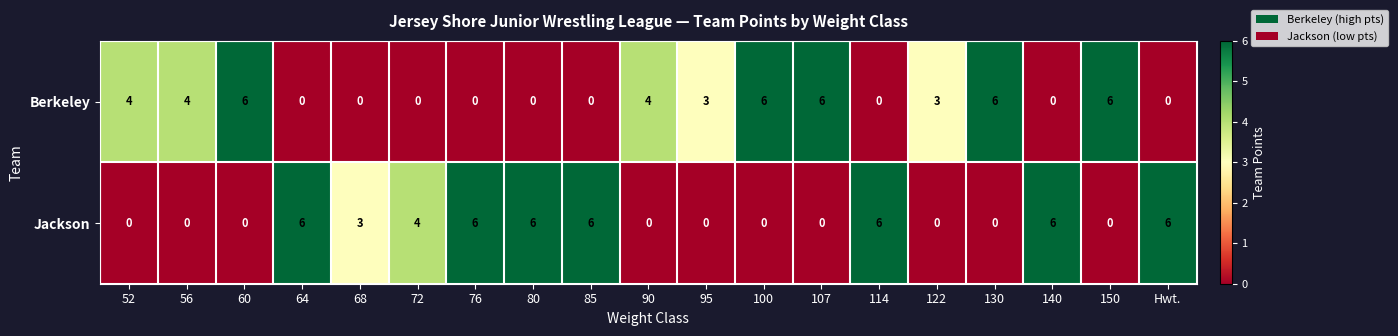

What is the difference between the highest and lowest values at 90?

4